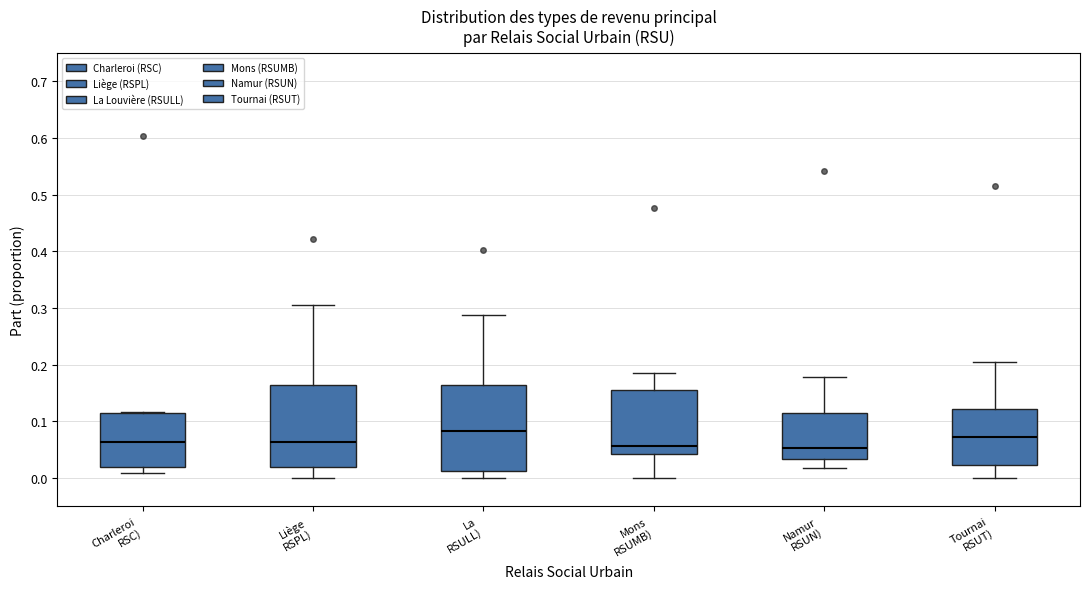

Reading left to right, transcribe this box plot: for each box, give where its median line is, the range the box spans, and where its two whiskers end, as read against the y-axis. The values are not printed on the chart, so give them approximately, as read against the axis.

Charleroi RSC): median 0.06, box 0.02 to 0.11, whiskers 0.01 to 0.12
Liège RSPL): median 0.06, box 0.02 to 0.16, whiskers 0.00 to 0.31
La RSULL): median 0.08, box 0.01 to 0.16, whiskers 0.00 to 0.29
Mons RSUMB): median 0.06, box 0.04 to 0.16, whiskers 0.00 to 0.19
Namur RSUN): median 0.05, box 0.03 to 0.11, whiskers 0.02 to 0.18
Tournai RSUT): median 0.07, box 0.02 to 0.12, whiskers 0.00 to 0.21